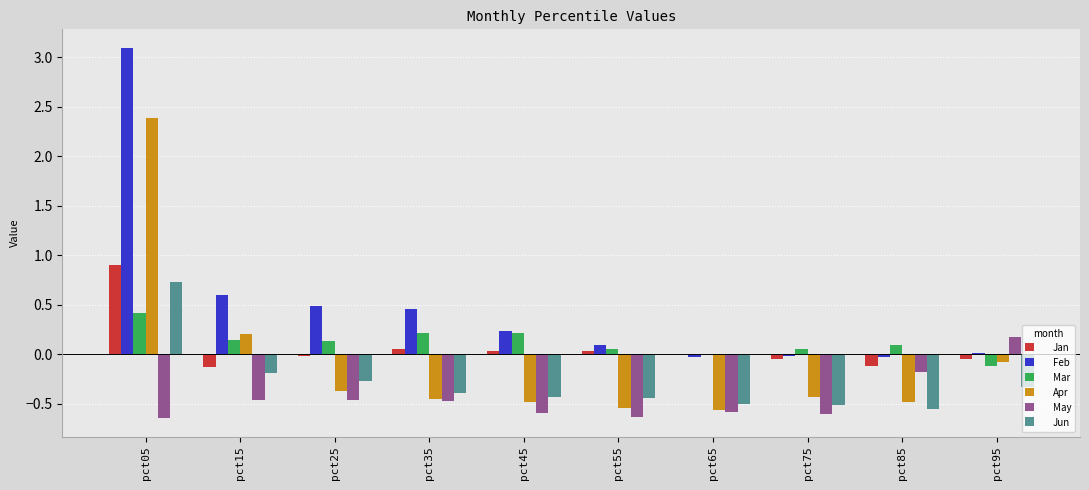

What is the total value across all series at pct65?

-1.7